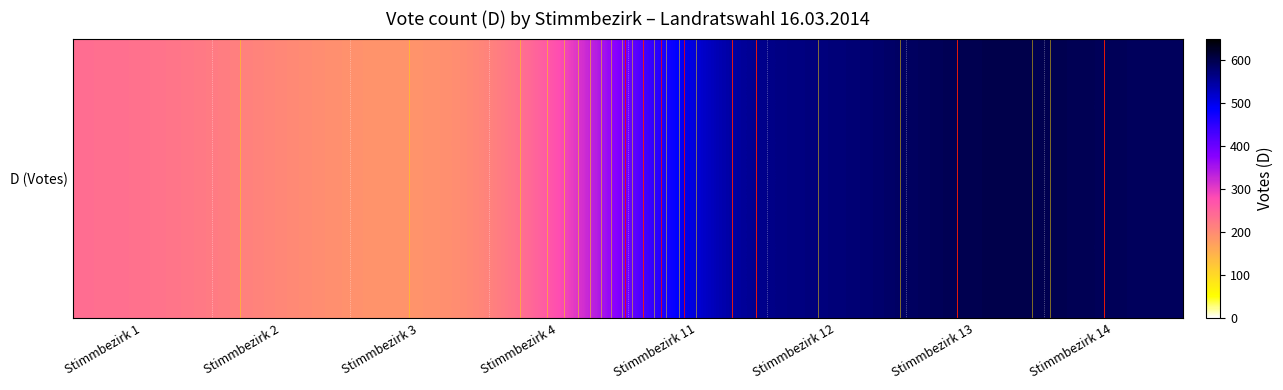

Reading left to right, what are all the values shown in this chart?

Stimmbezirk 1=238	Stimmbezirk 2=203	Stimmbezirk 3=177	Stimmbezirk 4=229	Stimmbezirk 11=572	Stimmbezirk 12=563	Stimmbezirk 13=610	Stimmbezirk 14=589